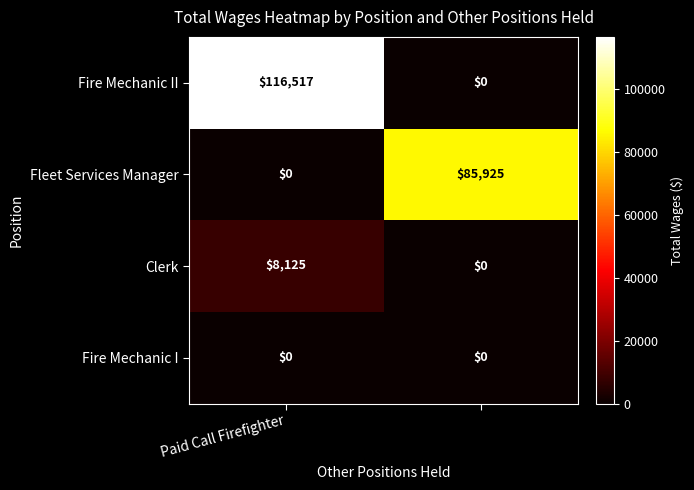

Which series has the largest total across all categories?

Fire Mechanic II